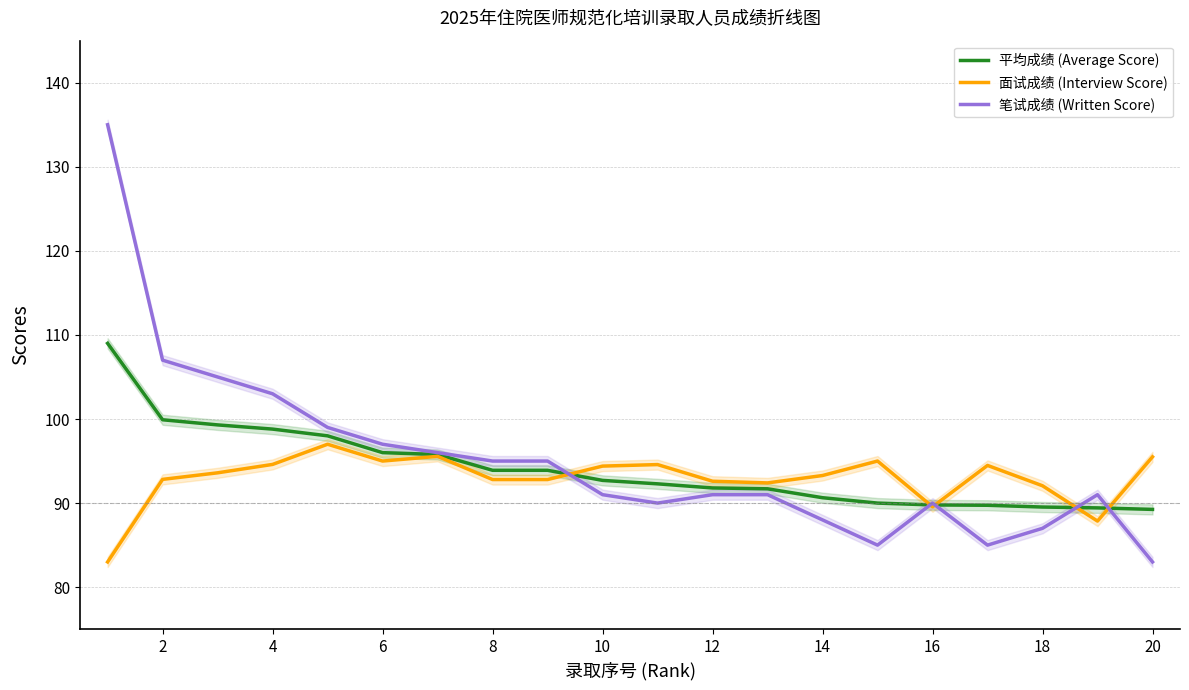

Is it true that 笔试成绩 (Written Score) equals 183.8 at 6?

False